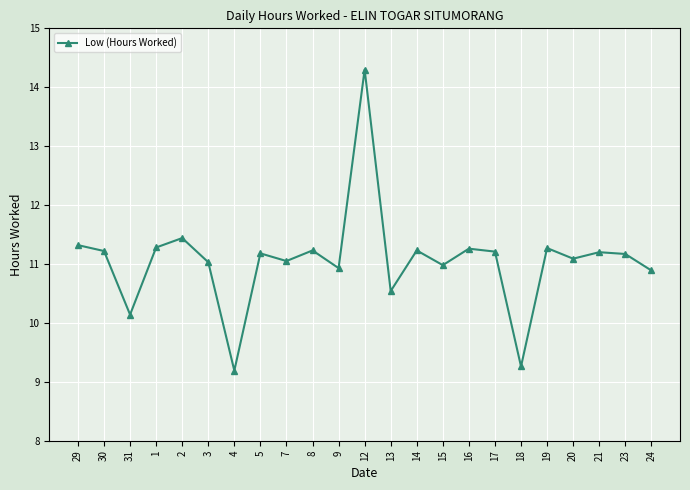

What value does the data have at 19?

11.3